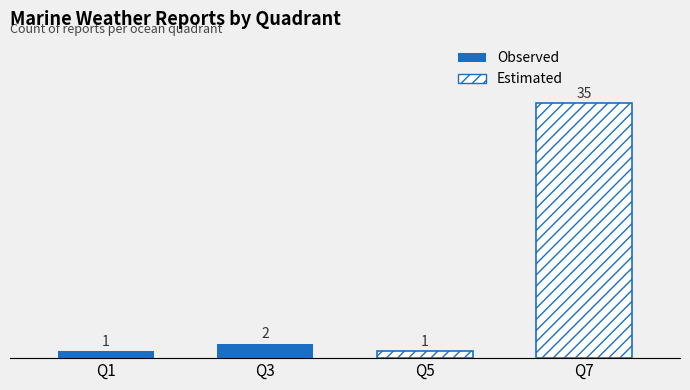

At how many categories does at least one series exceed 17?

1